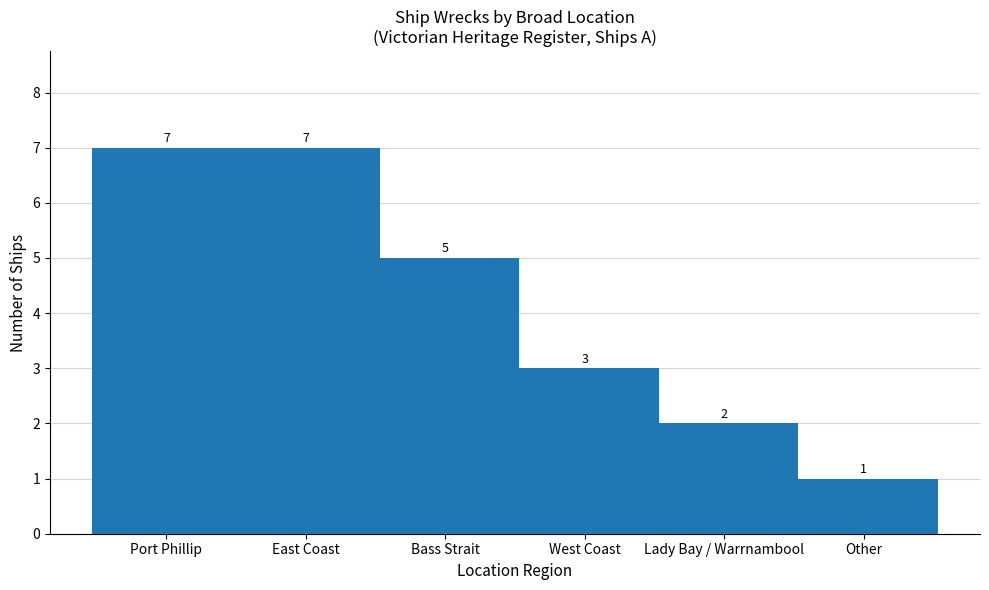

The value at East Coast is 12. True or false?

False